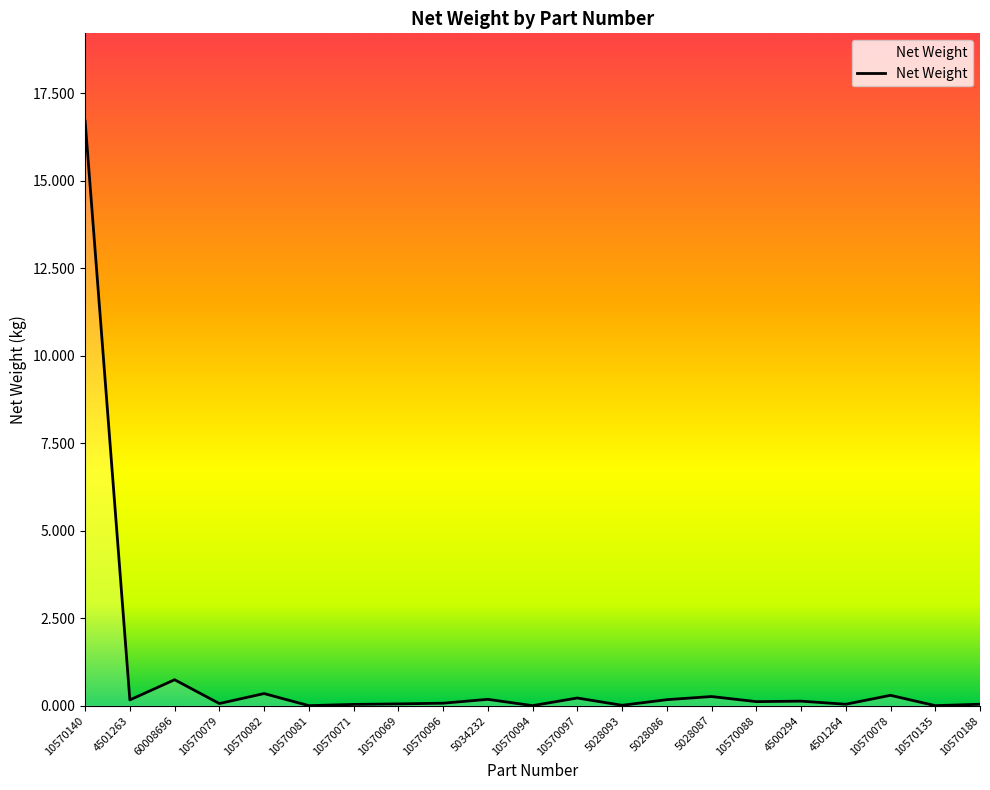

The chart shows a value of 0.1 at 10570079. True or false?

True